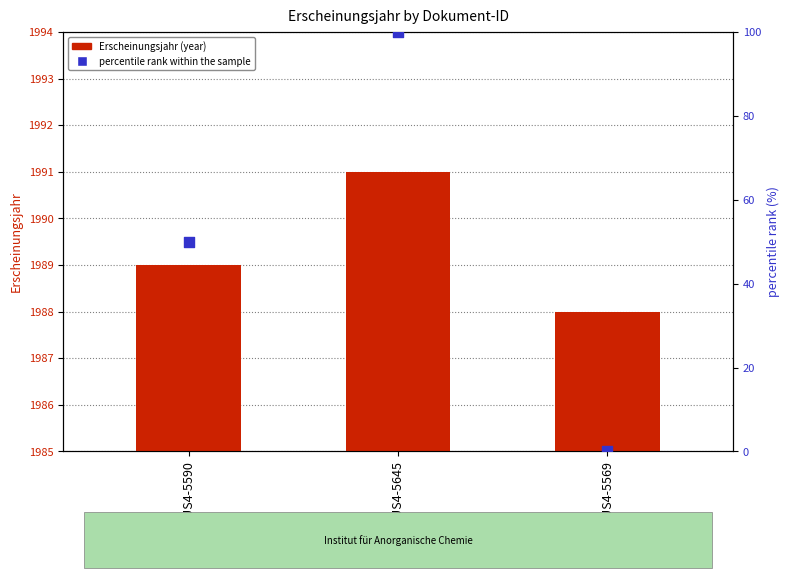

What are all the series names shown in the legend?

Erscheinungsjahr (year), percentile rank within the sample